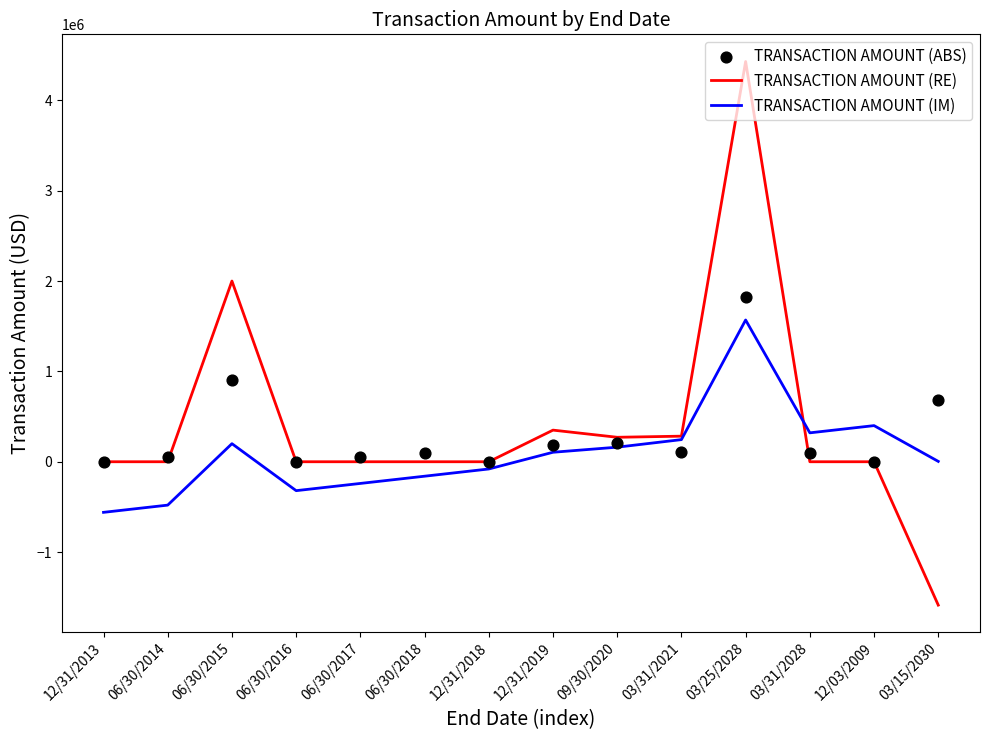

What are all the series names shown in the legend?

TRANSACTION AMOUNT (RE), TRANSACTION AMOUNT (IM), TRANSACTION AMOUNT (ABS)